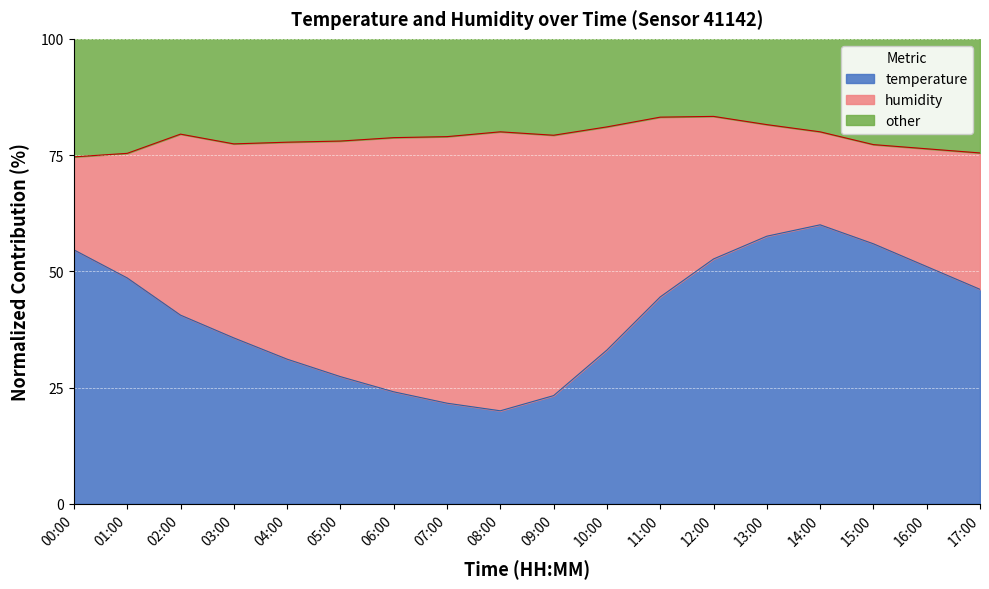

What is the maximum value shown in the chart?

60.0